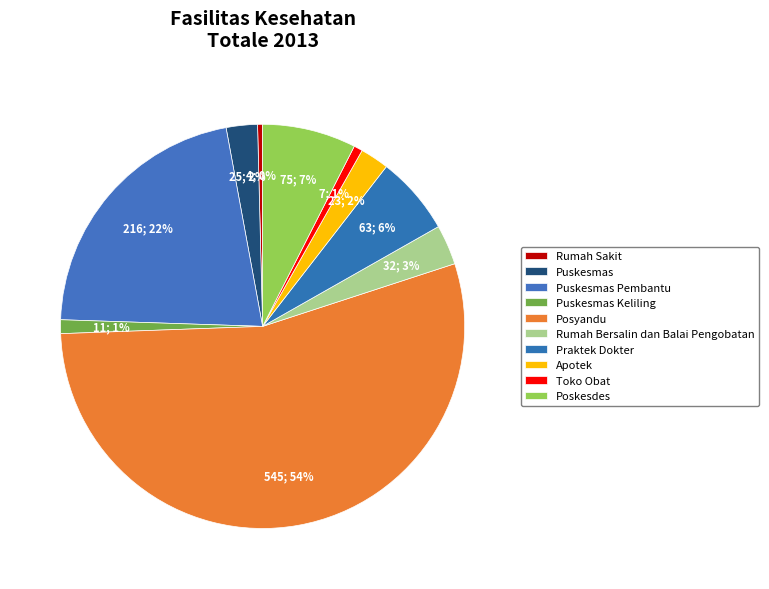

Which slice is the largest?

Posyandu